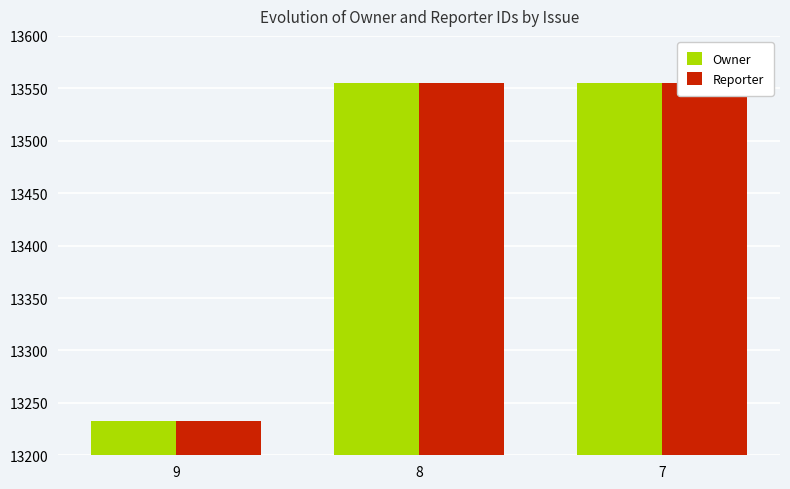

Reading left to right, what are all the values shown in this chart?

Owner: 13233	13555	13555
Reporter: 13233	13555	13555